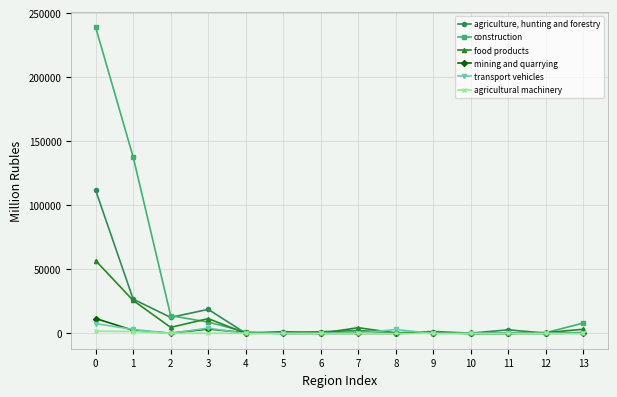

The value of agricultural machinery at 10 is 0. True or false?

True